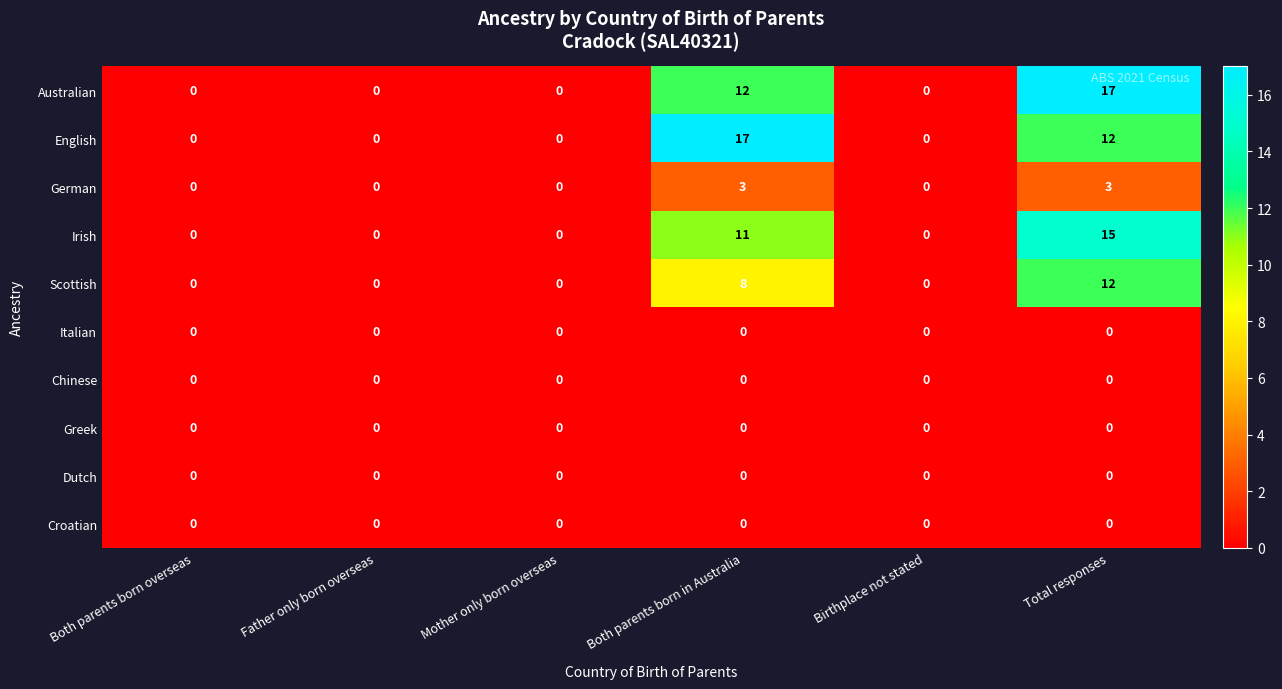

What is the greatest value displayed?

17